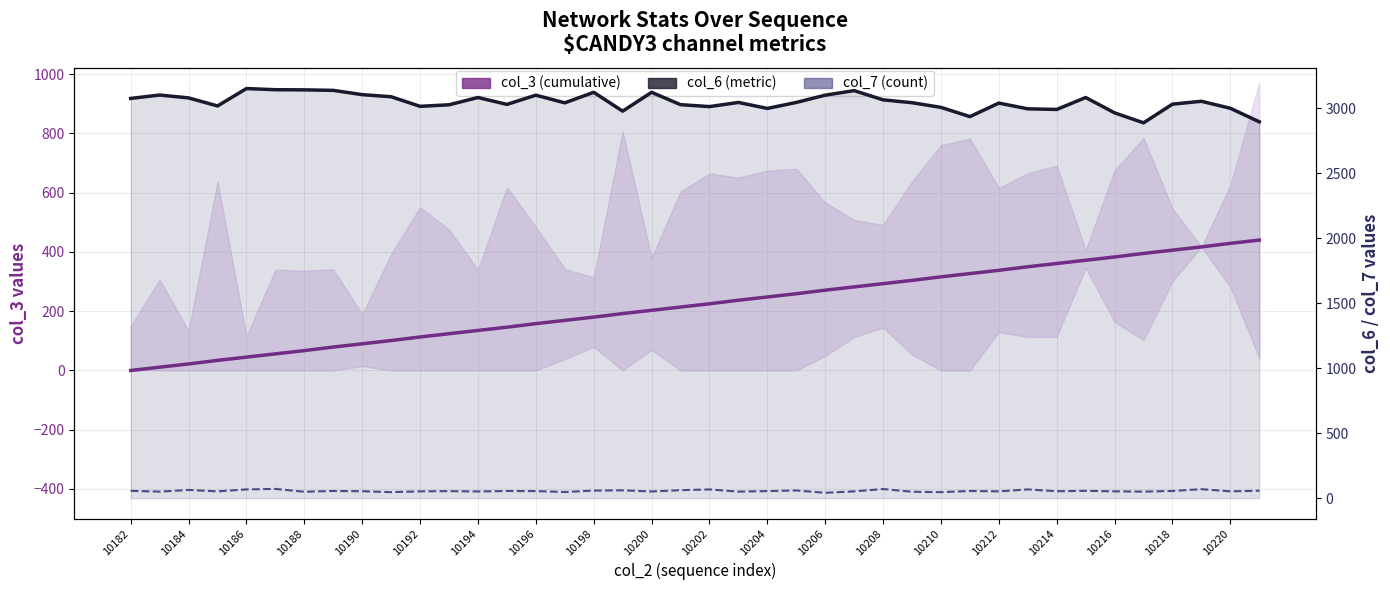

How many data points in col_6 (metric) are less than 3046?

20